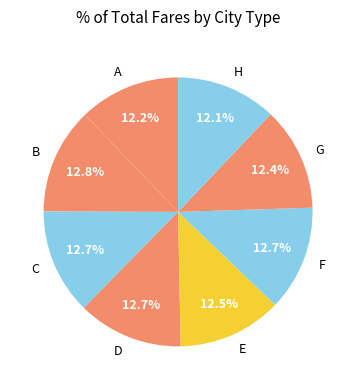

Count the number of slices in the pie.

8